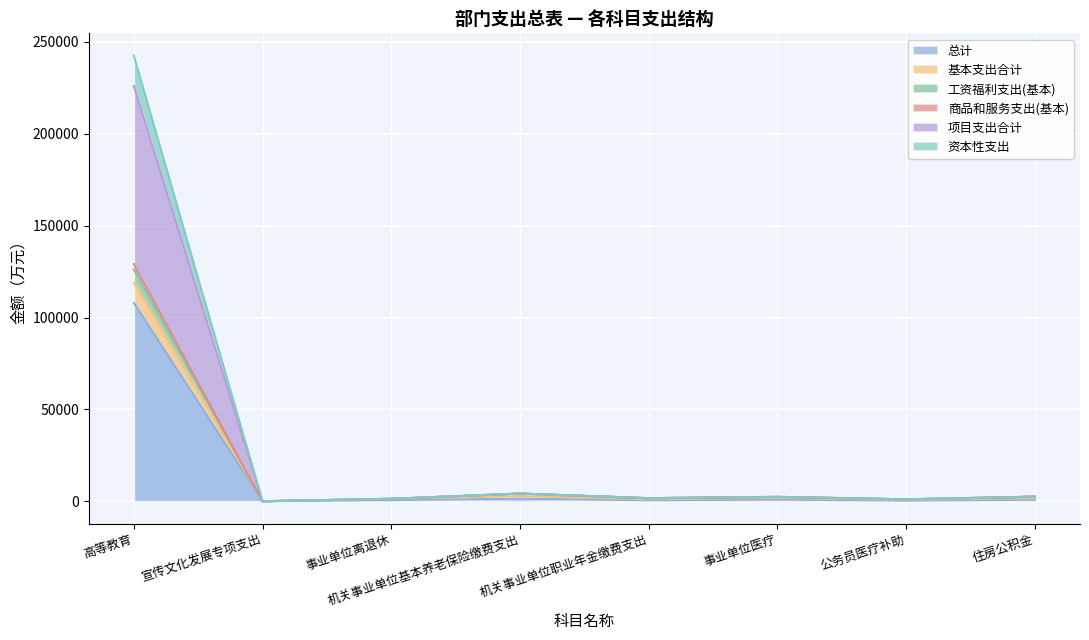

At which category is the sum across all series the highest?

高等教育